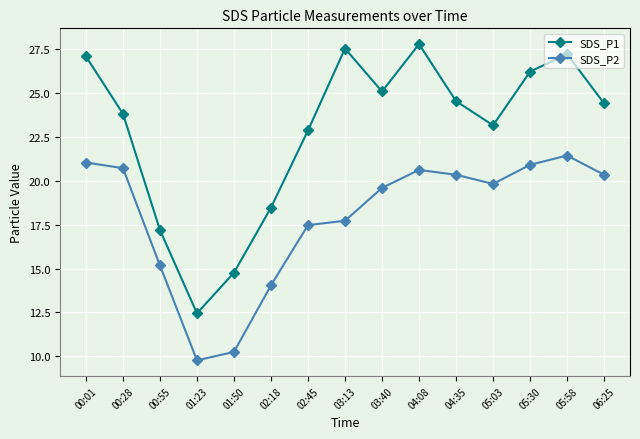

Does the chart have visible grid lines?

Yes